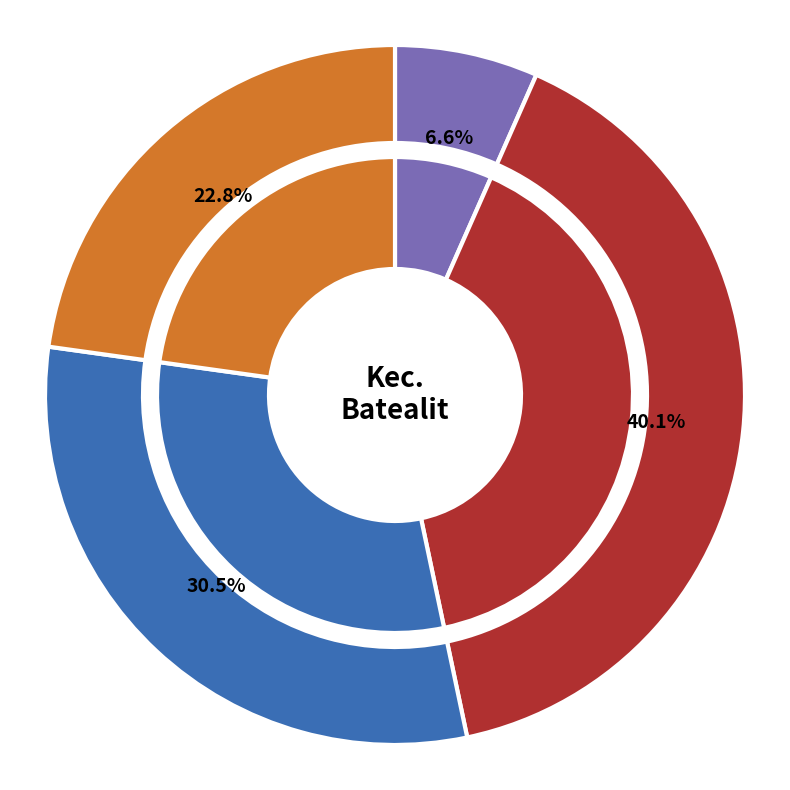

Which category has the biggest portion of the pie?

SMP NEGERI 1 BATEALIT